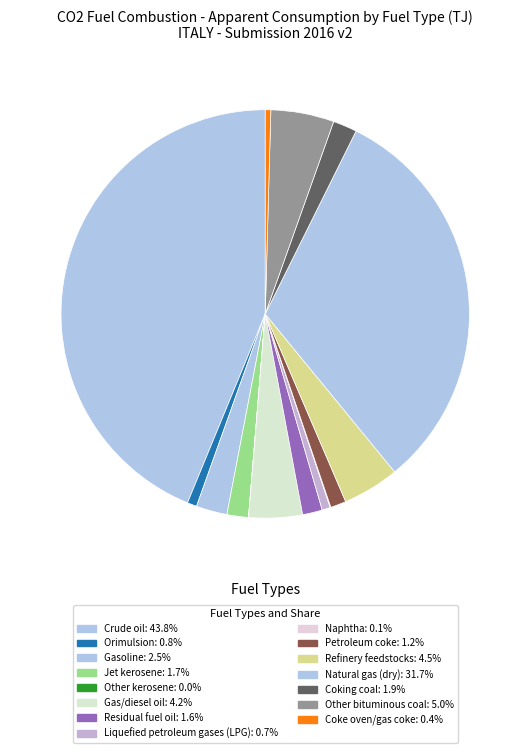

To the nearest percent, what is the average slice percentage?

7%